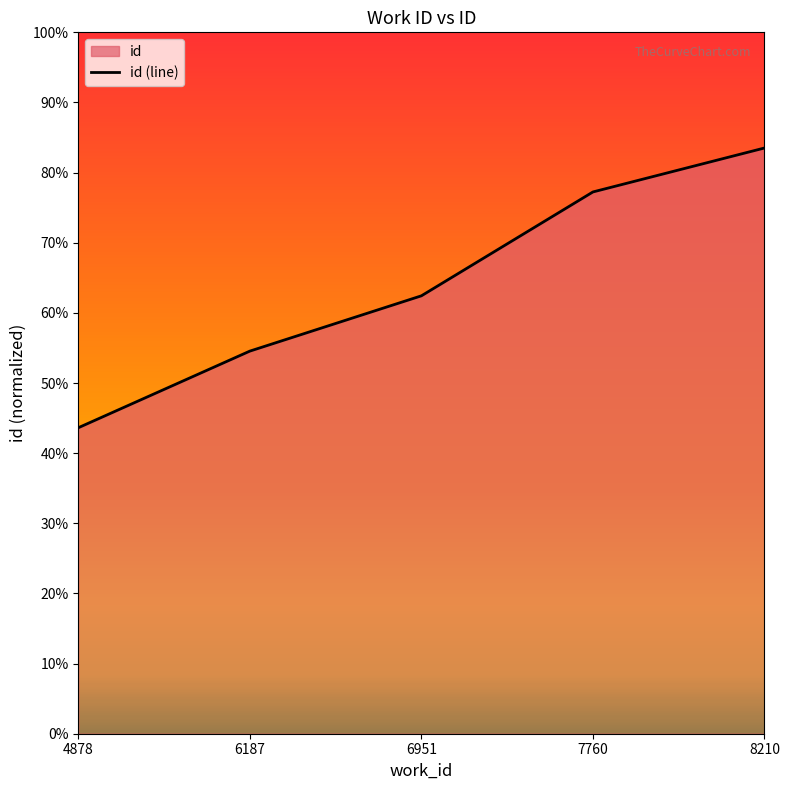

Reading left to right, transcribe all the data shown in this chart.

4878=0.4	6187=0.5	6951=0.6	7760=0.8	8210=0.8